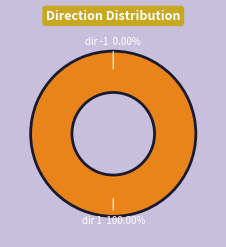

What is the largest slice in the pie chart?

1